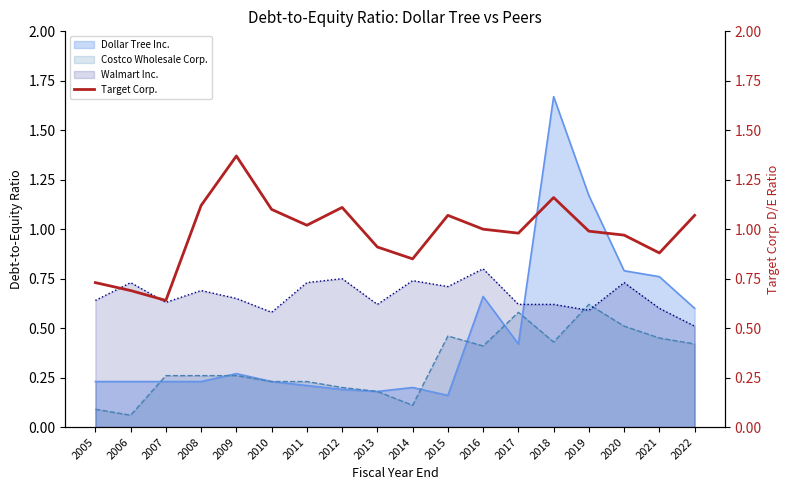

At which label is the value closest to 1?

2016